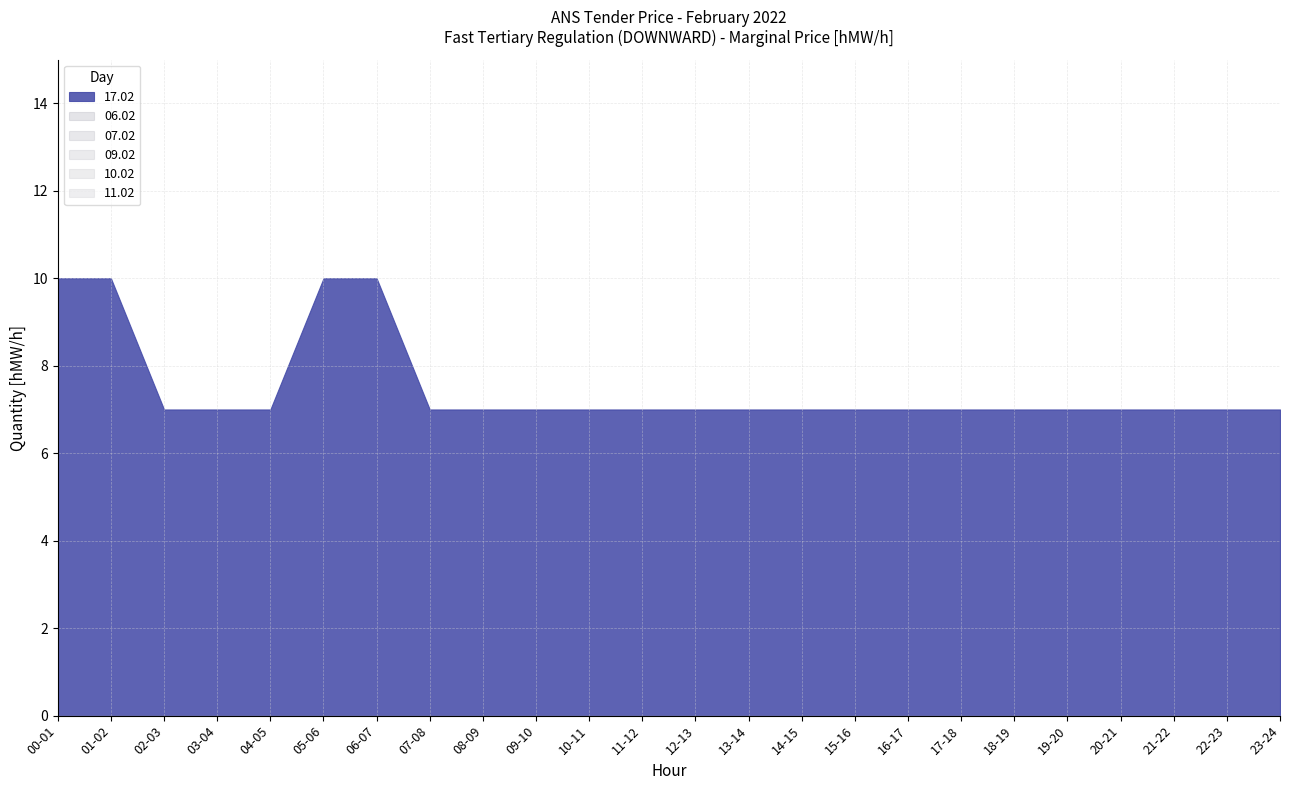

True or false: 09.02 and 07.02 intersect in this chart.

False